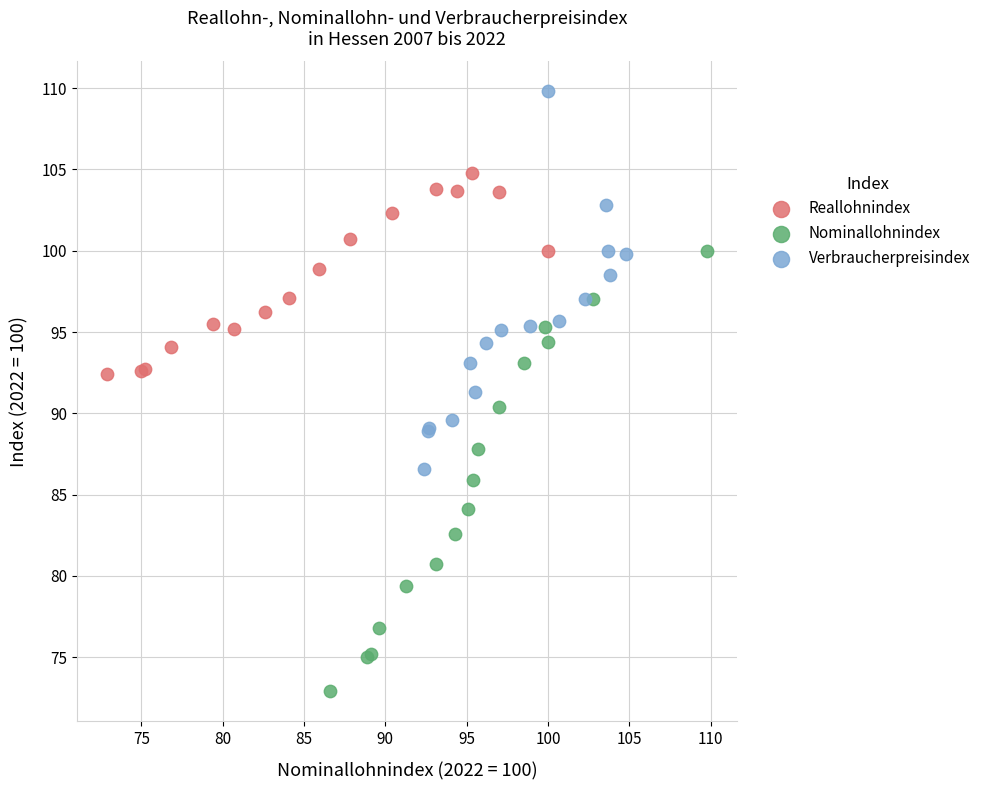

Which series reaches the maximum Y coordinate?

Verbraucherpreisindex